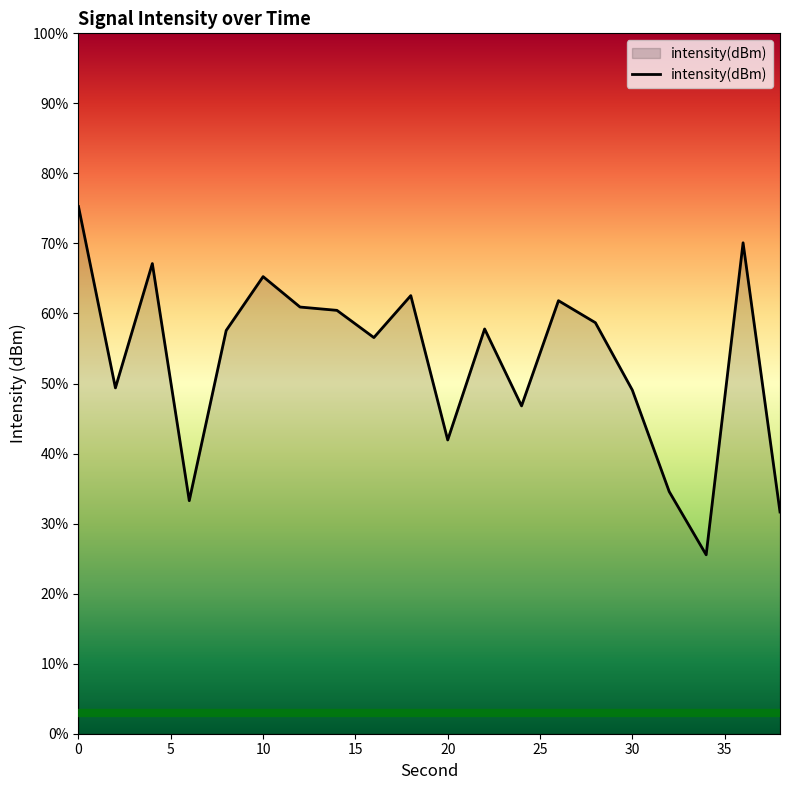

Does the chart display data point markers on the line(s)?

No